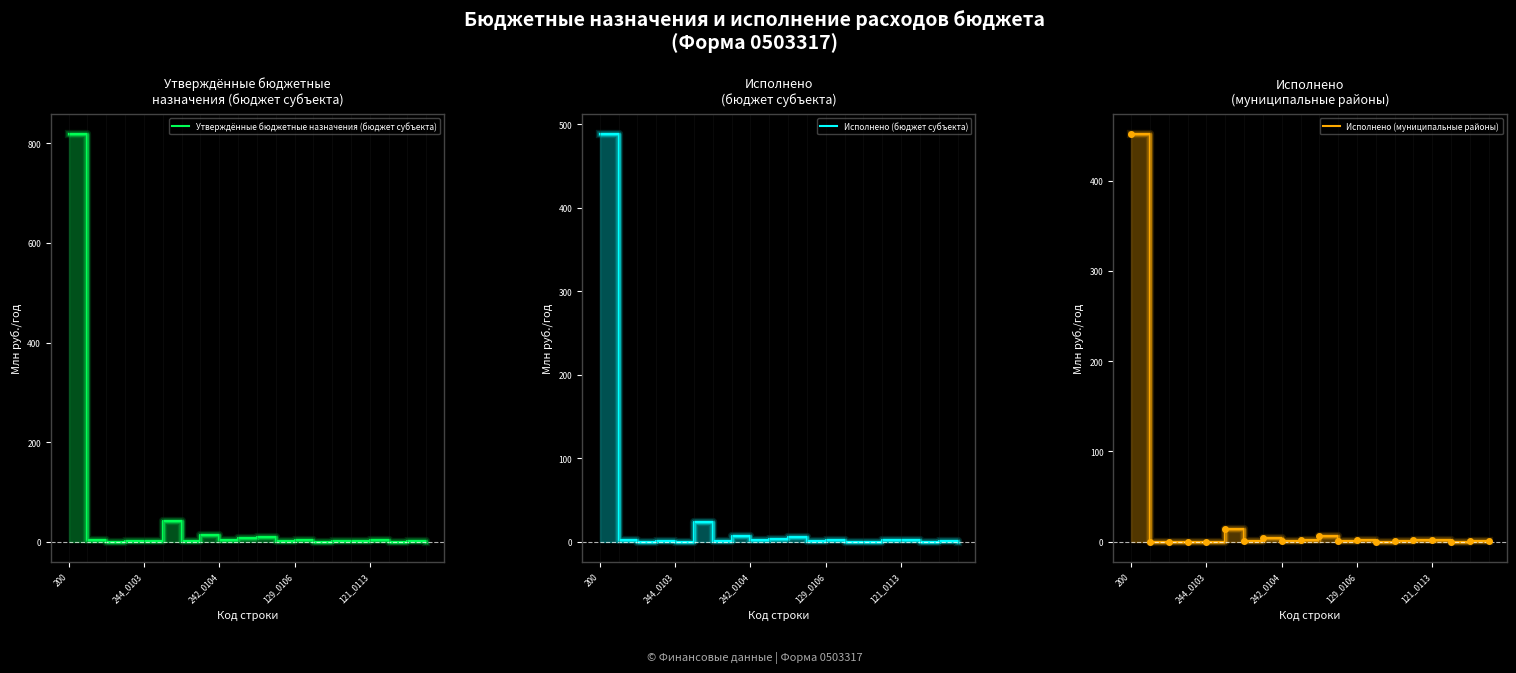

The value of Исполнено (муниципальные районы) at 244_0103 is 0.1. True or false?

True